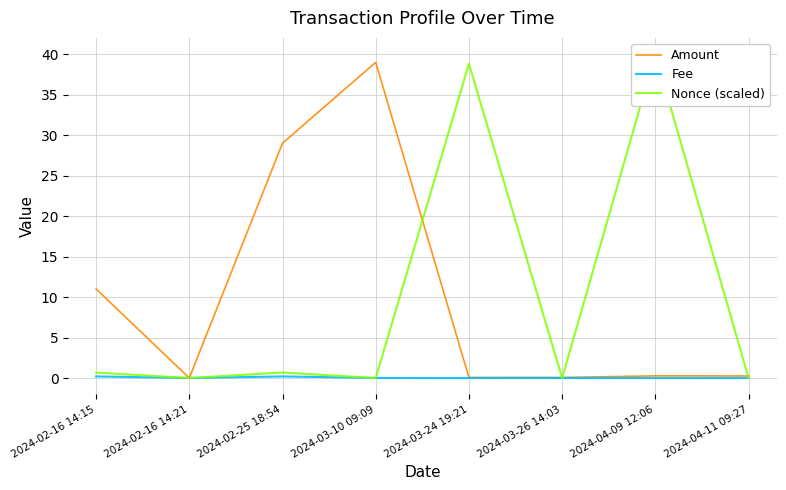

What is the greatest value displayed?

40.0